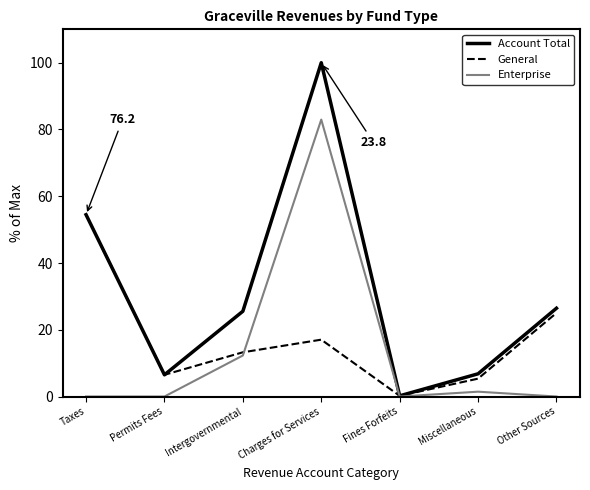

What is the spread (max minus min) of values at Intergovernmental?

13.3